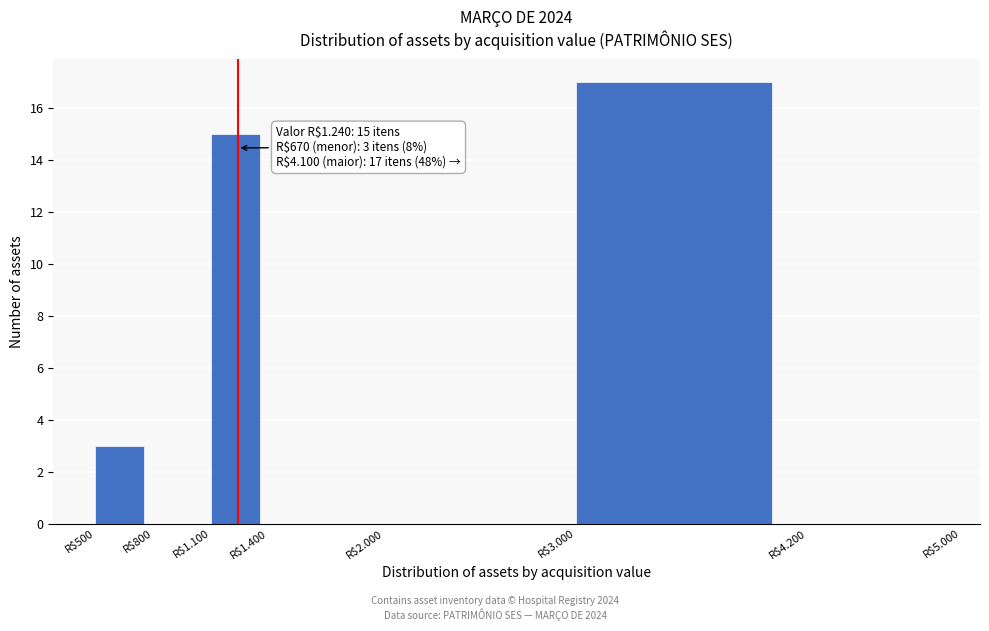

Read the value at R$500.

3